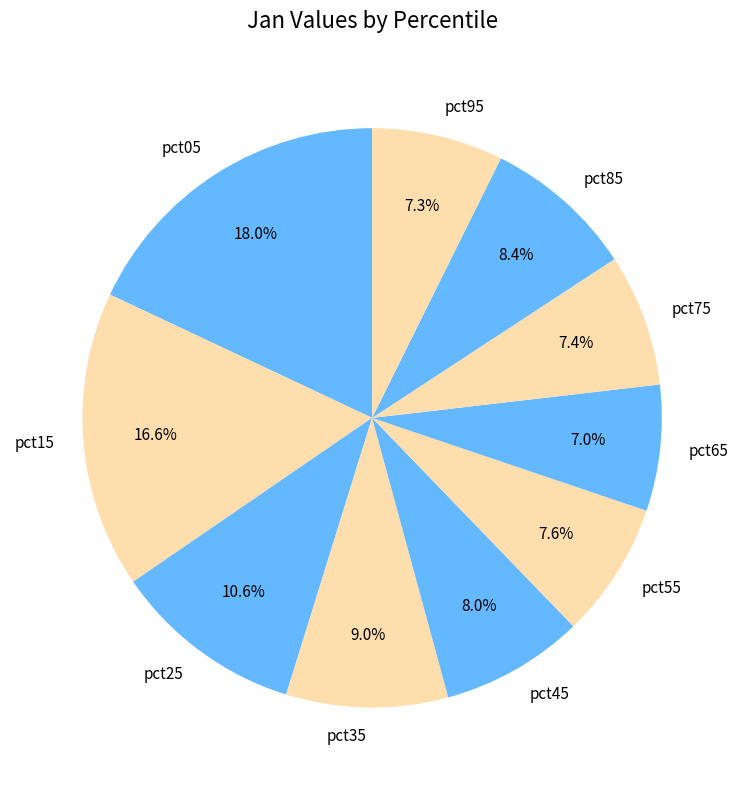

The pct25 slice represents 3% of the pie. True or false?

False